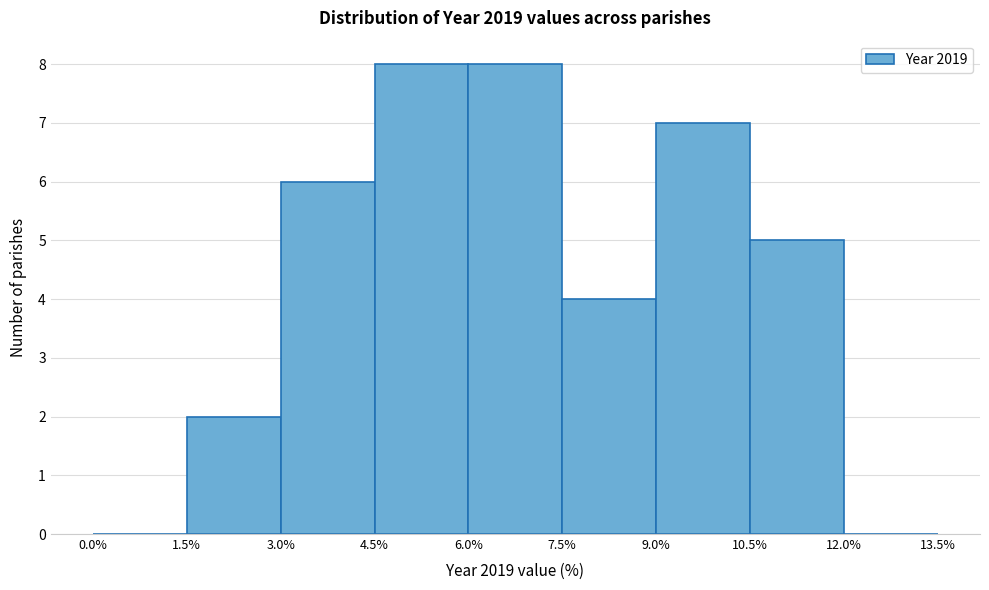

How tall is the bar that spans 4.5% to 6.0% on the x-axis? The values are not printed on the chart, so give them approximately, as read against the axis.

8